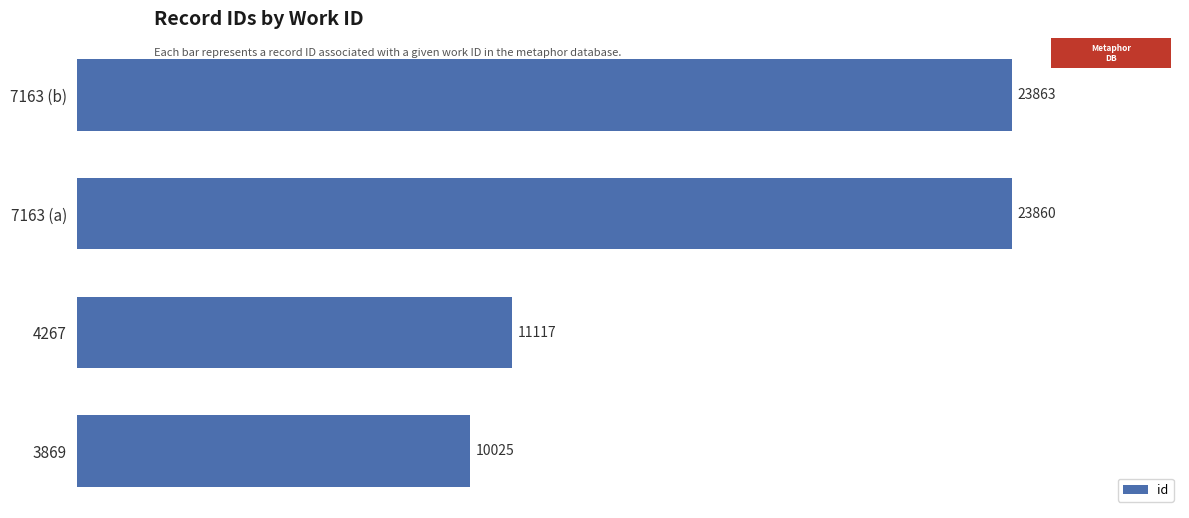

Reading bottom to top, extract all data points from this chart.

10025	11117	23860	23863